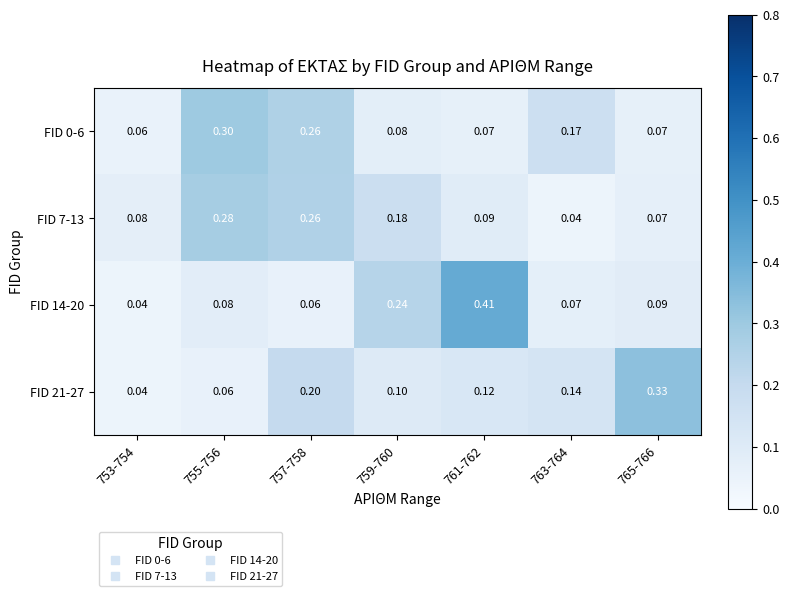

What is the total value across all series at 761-762?

0.7